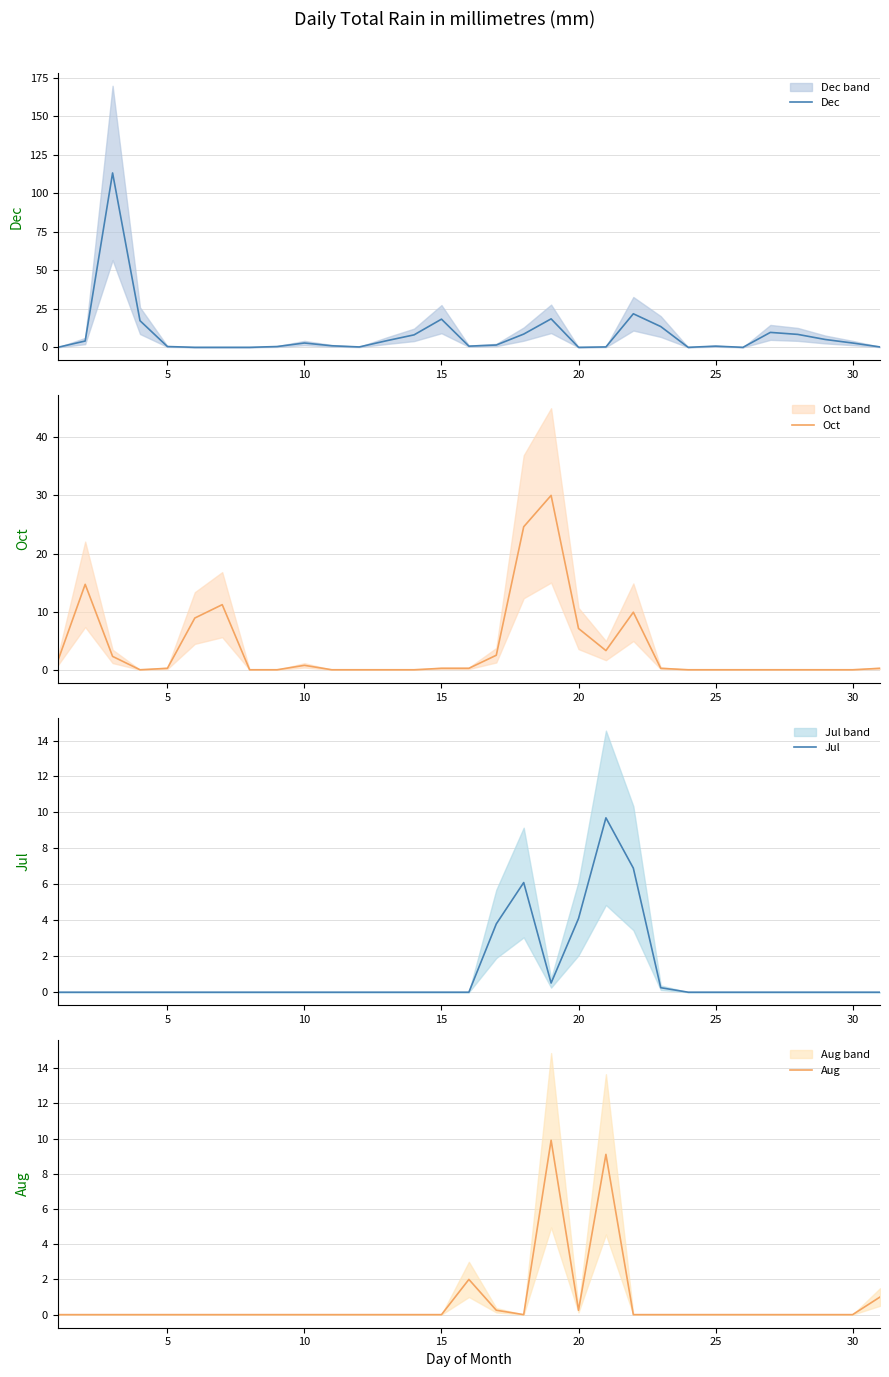

The value of Dec at 20 is 51.4. True or false?

False